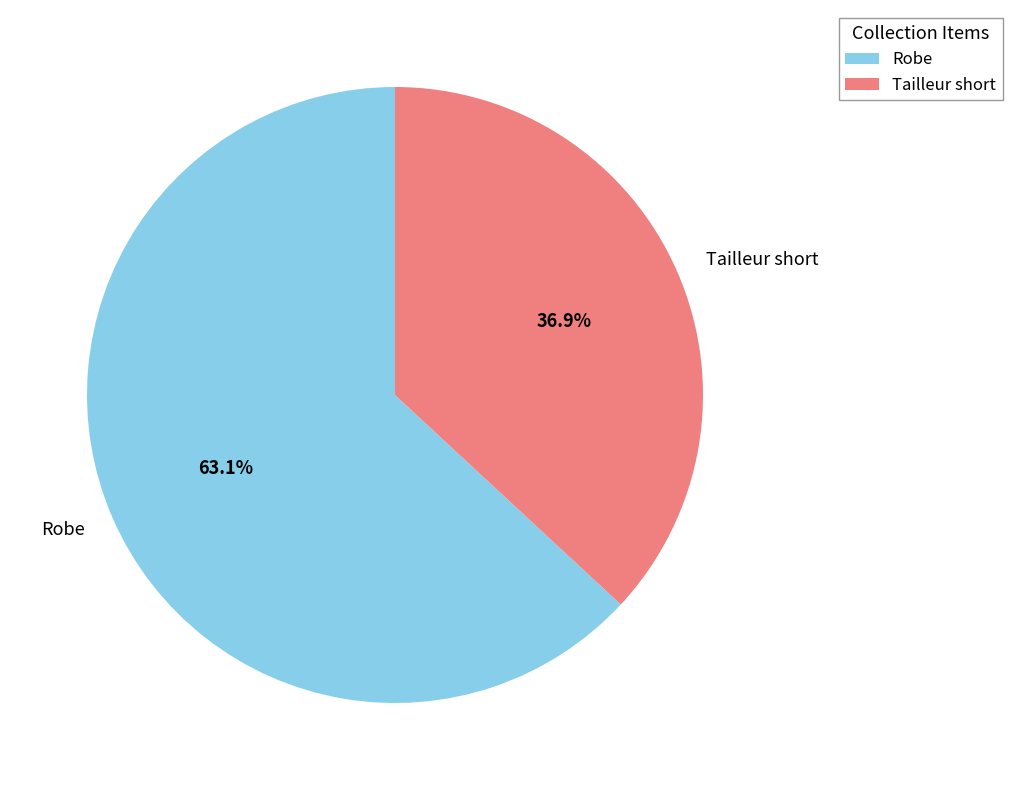

Is the sum of Tailleur short and Robe greater than half?

Yes